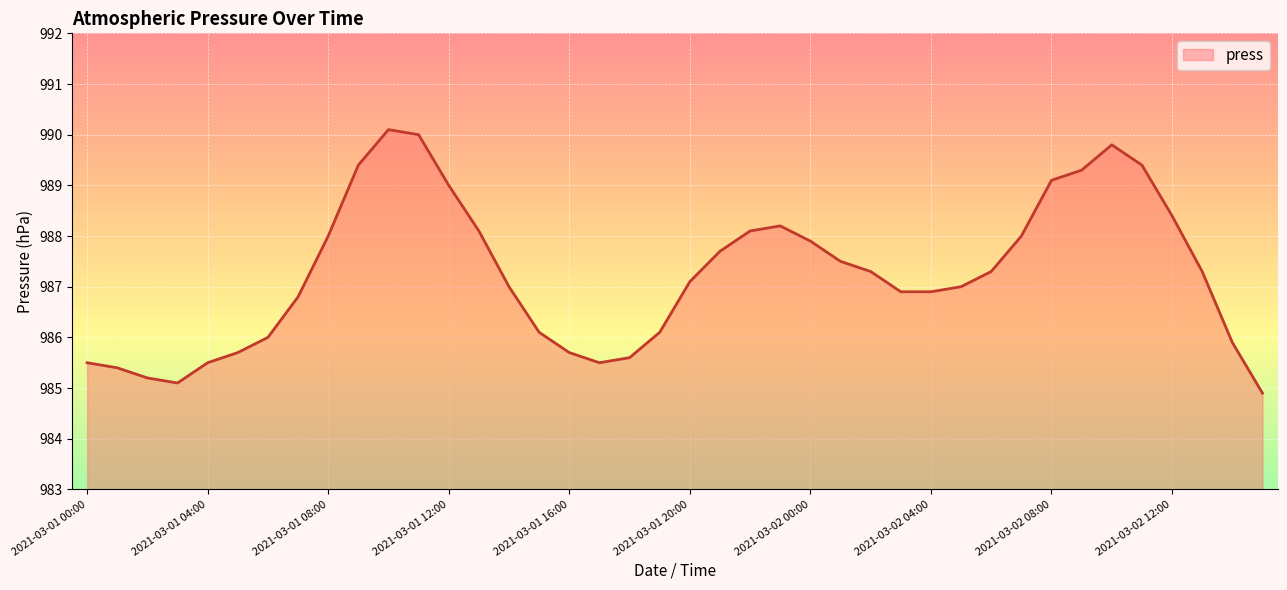

What is the difference between the maximum and minimum values?

5.2